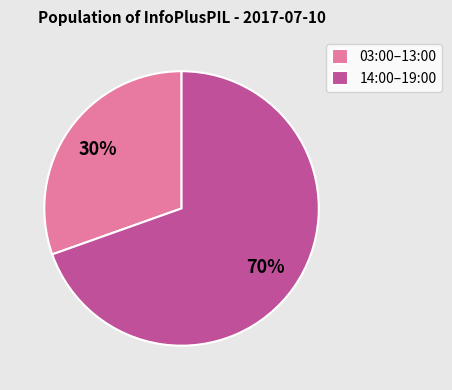

Is there any slice that represents more than half of the pie?

Yes